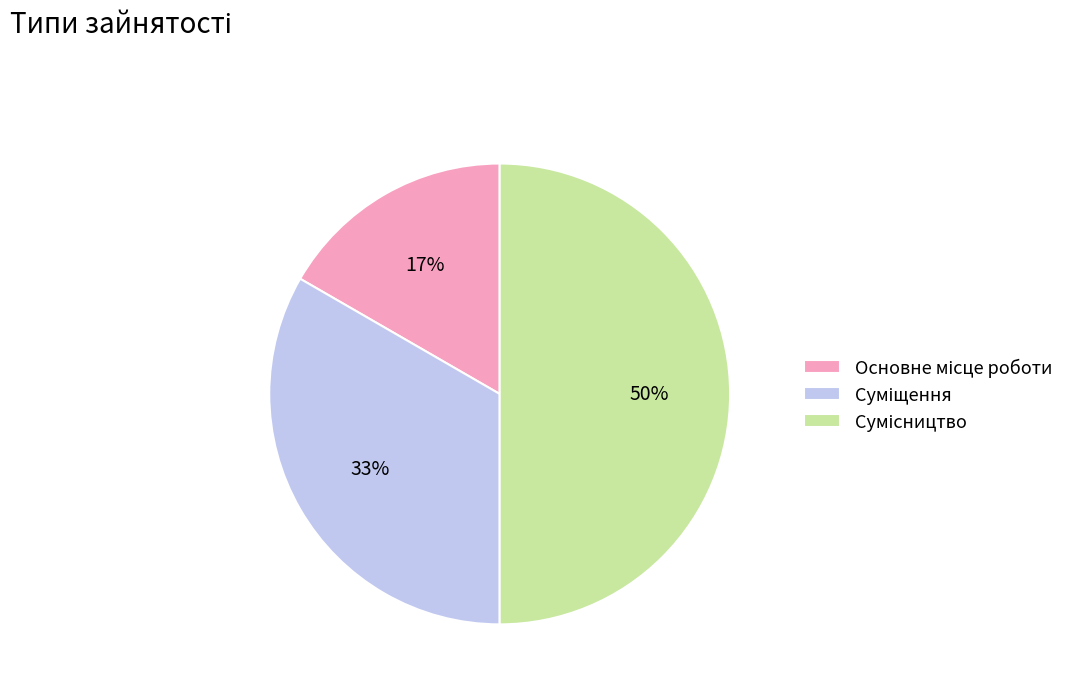

Count the number of slices in the pie.

3